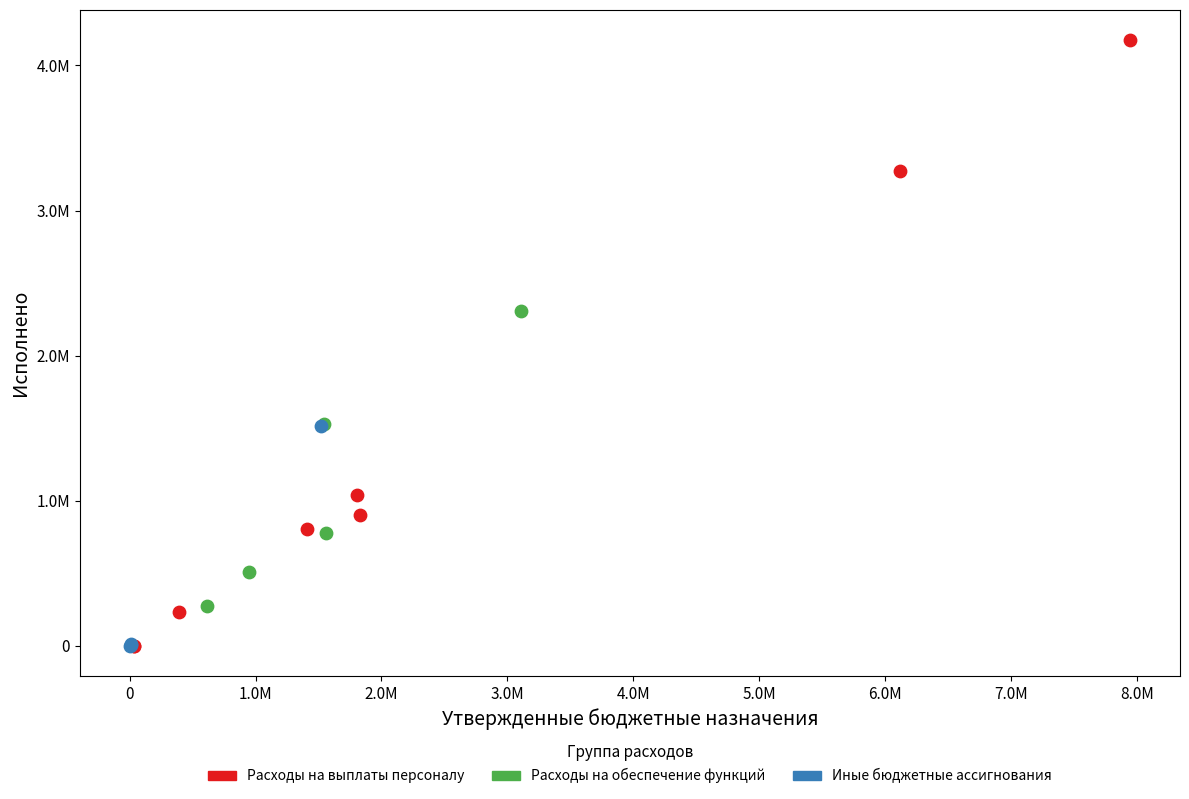

What are all the series names shown in the legend?

Расходы на выплаты персоналу, Расходы на обеспечение функций, Иные бюджетные ассигнования